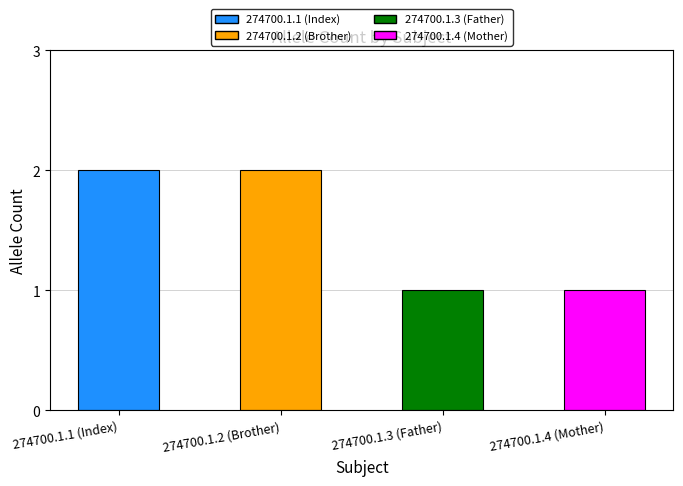

What is the label of the 2nd bar from the left?

274700.1.2 (Brother)